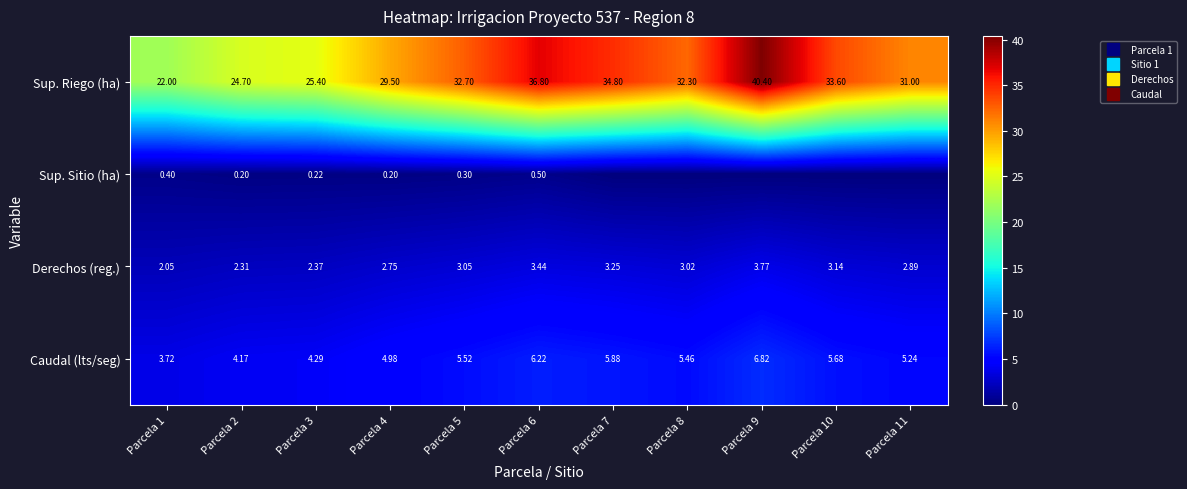

True or false: Caudal (lts/seg) has a value of 4.3 at Parcela 3.

True